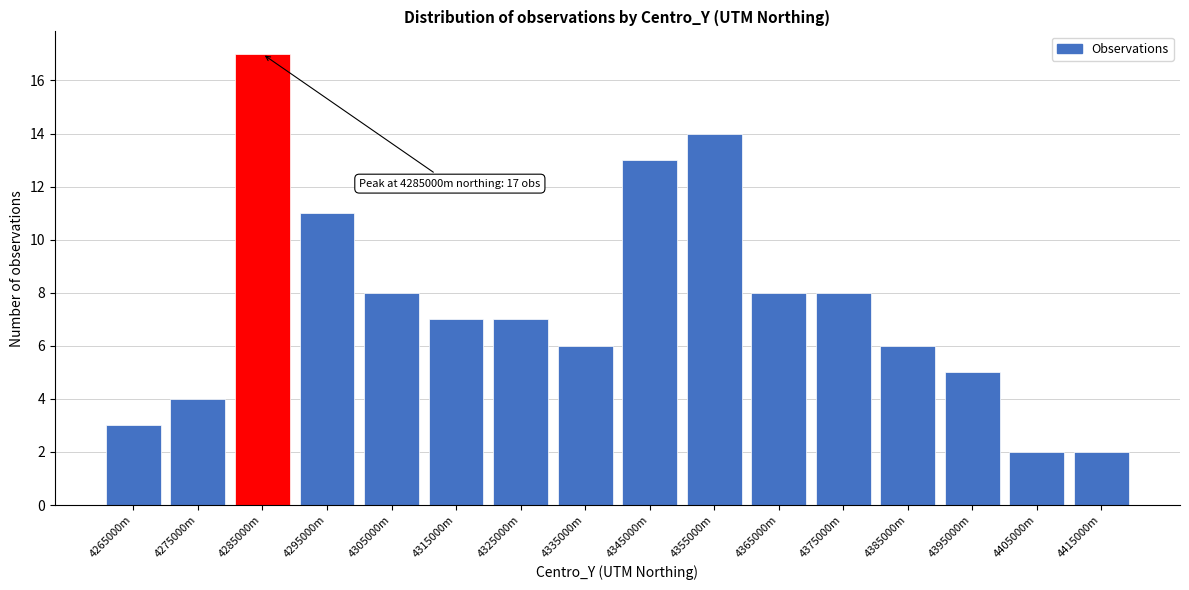

Reading left to right, list all the values displayed in this chart.

3	4	17	11	8	7	7	6	13	14	8	8	6	5	2	2